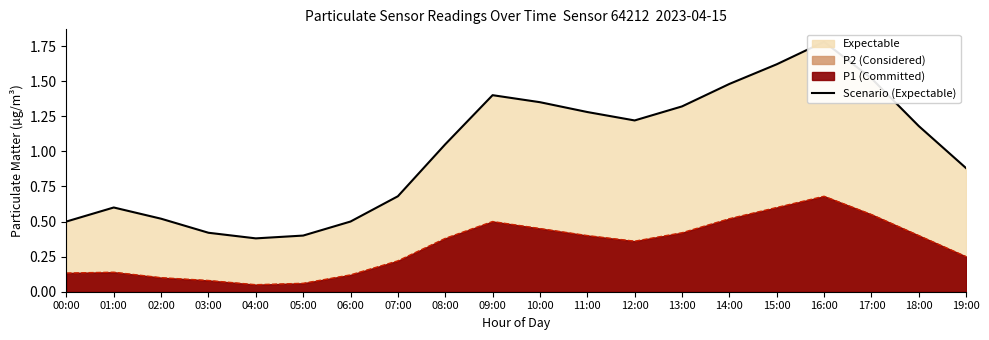

List the labels in order of value, smallest first.

04:00, 05:00, 03:00, 00:00, 06:00, 02:00, 01:00, 07:00, 19:00, 08:00, 18:00, 12:00, 11:00, 13:00, 10:00, 09:00, 14:00, 17:00, 15:00, 16:00